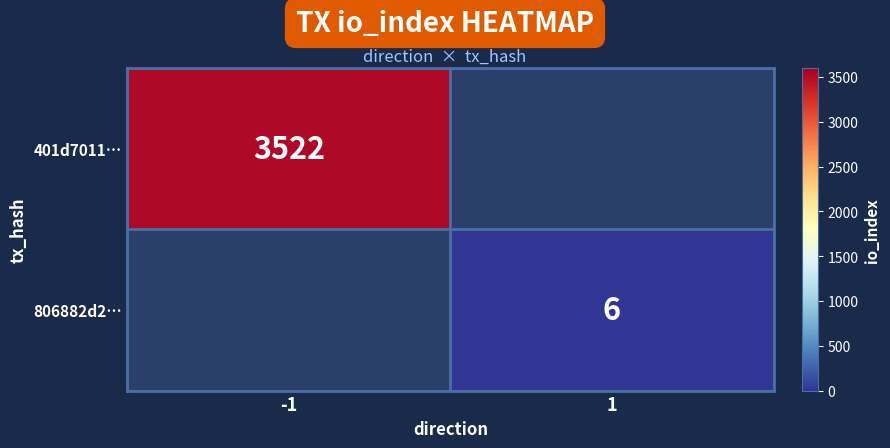

The value of 806882d2… at 1 is 8. True or false?

False